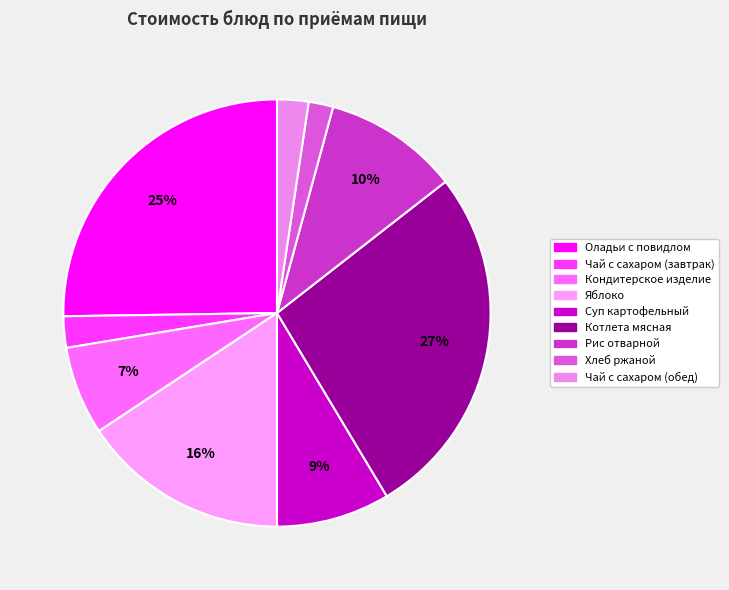

True or false: Оладьи с повидлом accounts for 25% of the total.

True